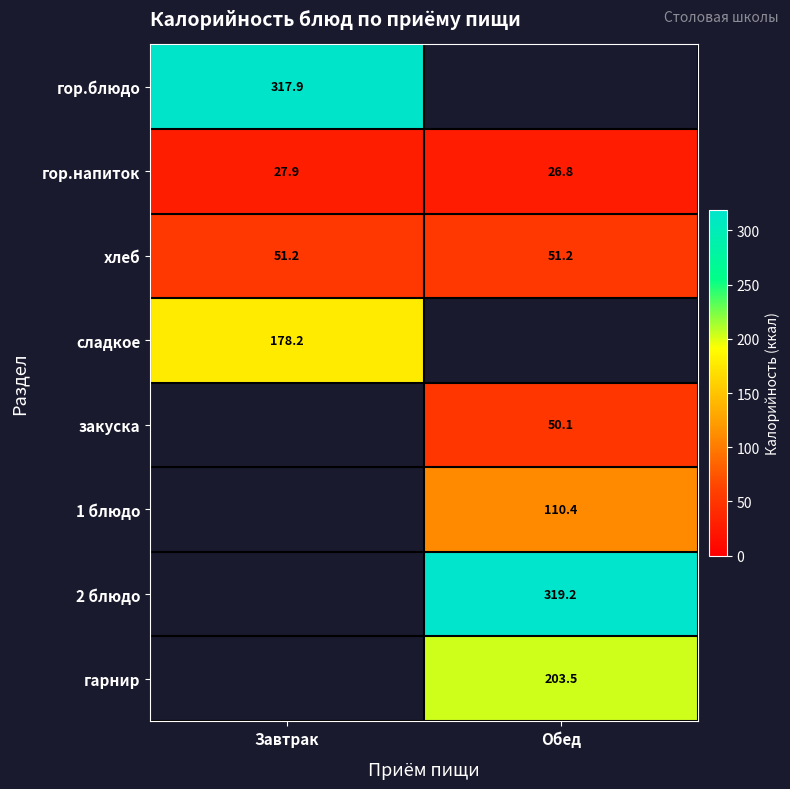

Where is гор.напиток nearest to the value 27?

Обед